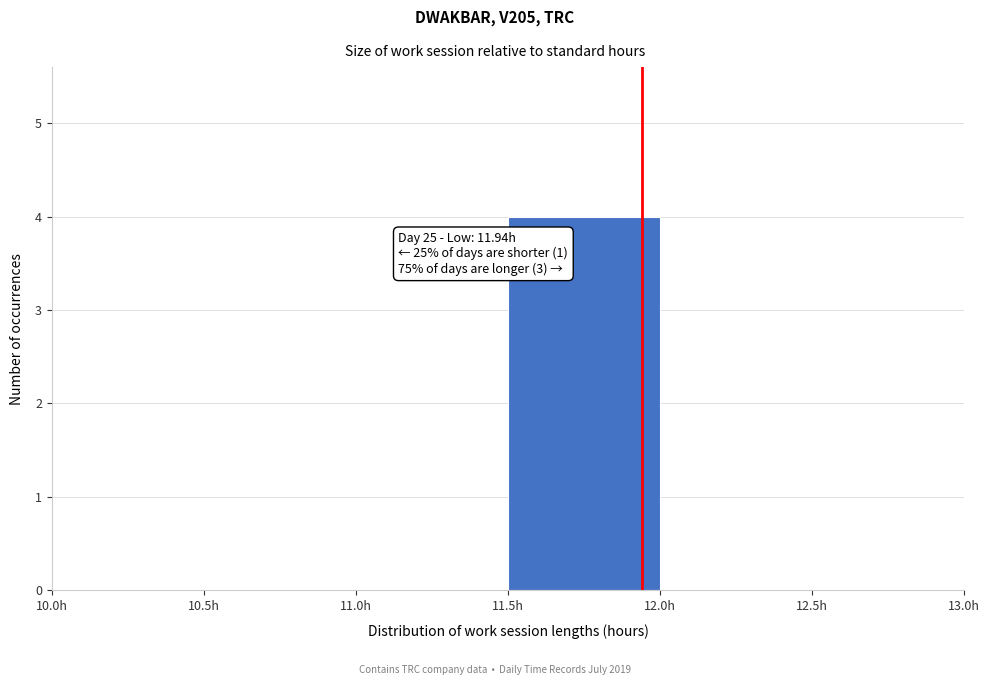

Which range on the x-axis has the tallest bar?

11.5 to 12.0